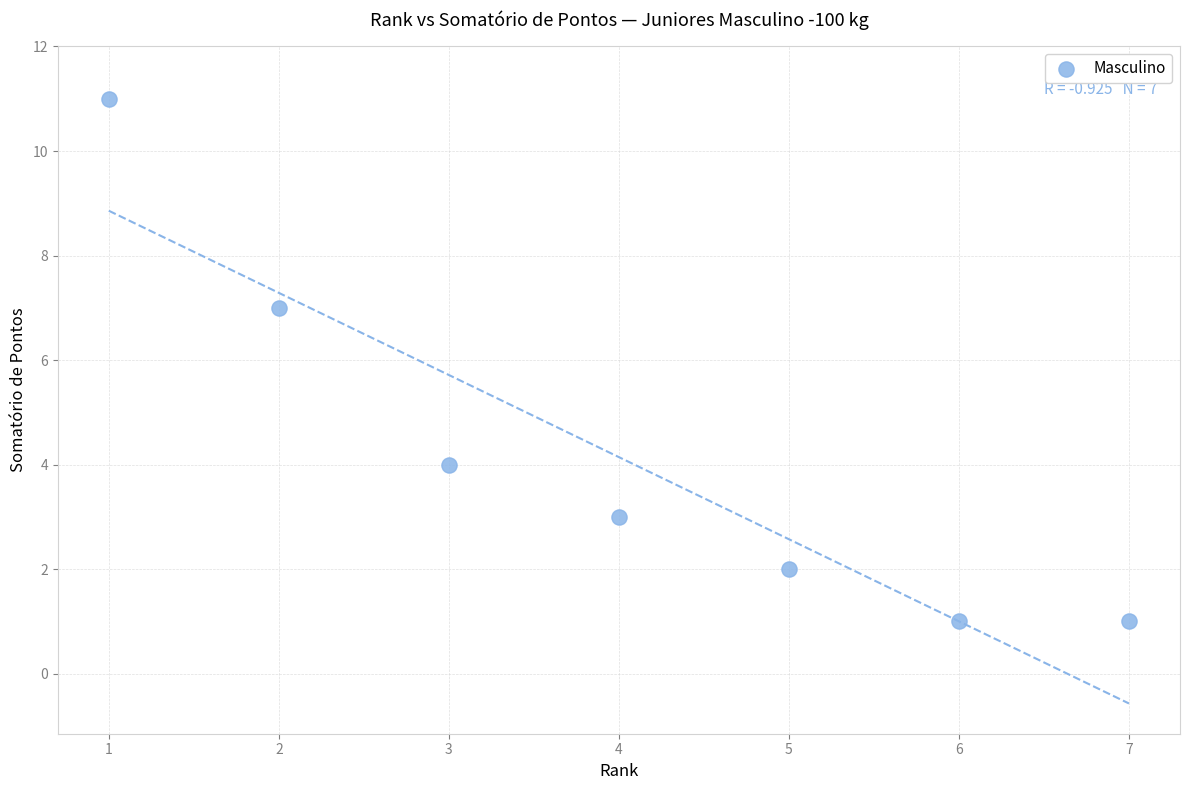

What is the range of X values (max minus min)?

6